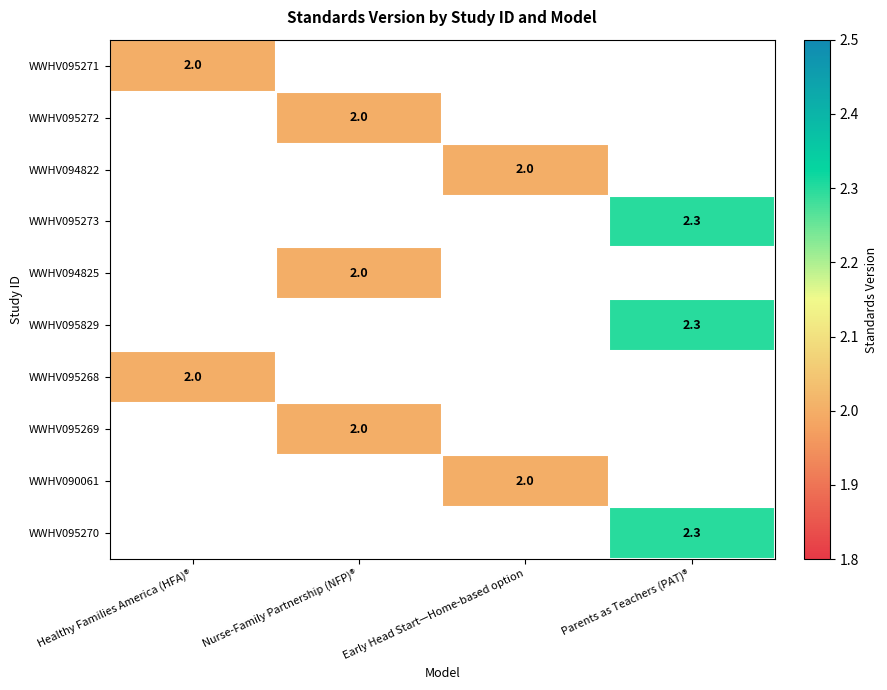

The value of WWHV095272 at Nurse-Family Partnership (NFP)® is 2.9. True or false?

False